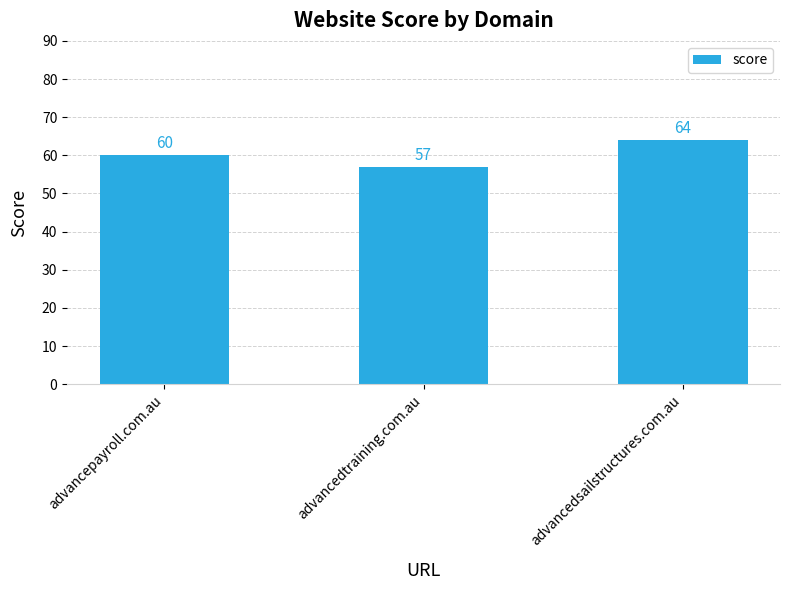

What is the value of the 2nd bar from the left?

57